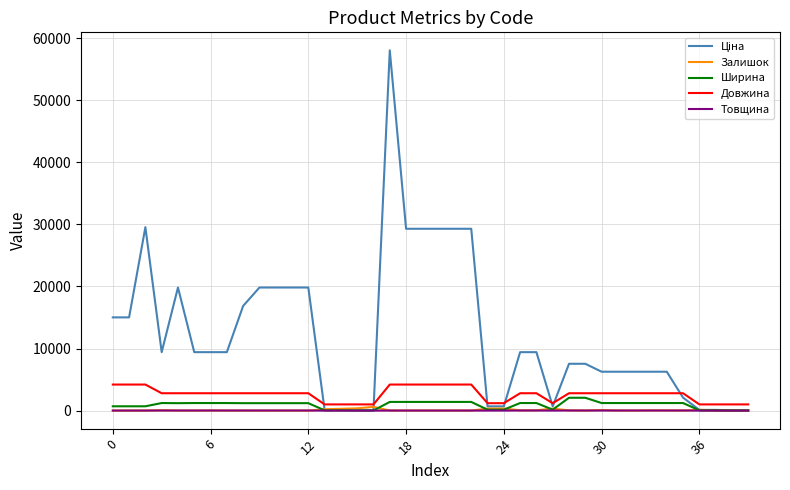

True or false: Довжина has a value of 4200.0 at 0.

True